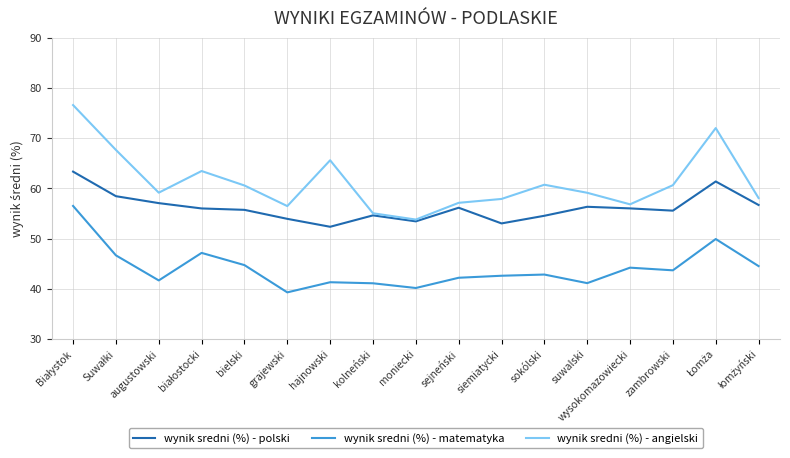

Which series has the largest range (max minus min)?

wynik sredni (%) - angielski